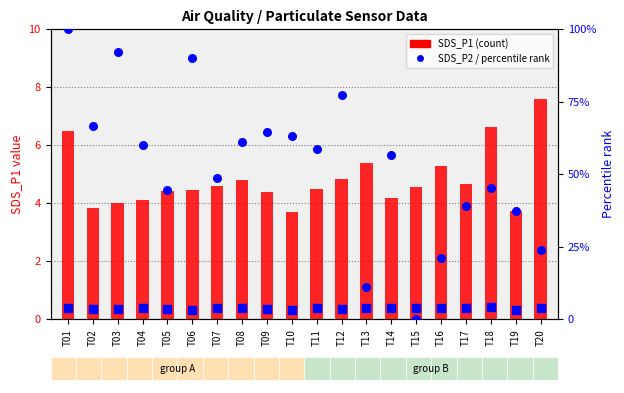

Which series contains the lowest Y value?

SDS_P2 percentile